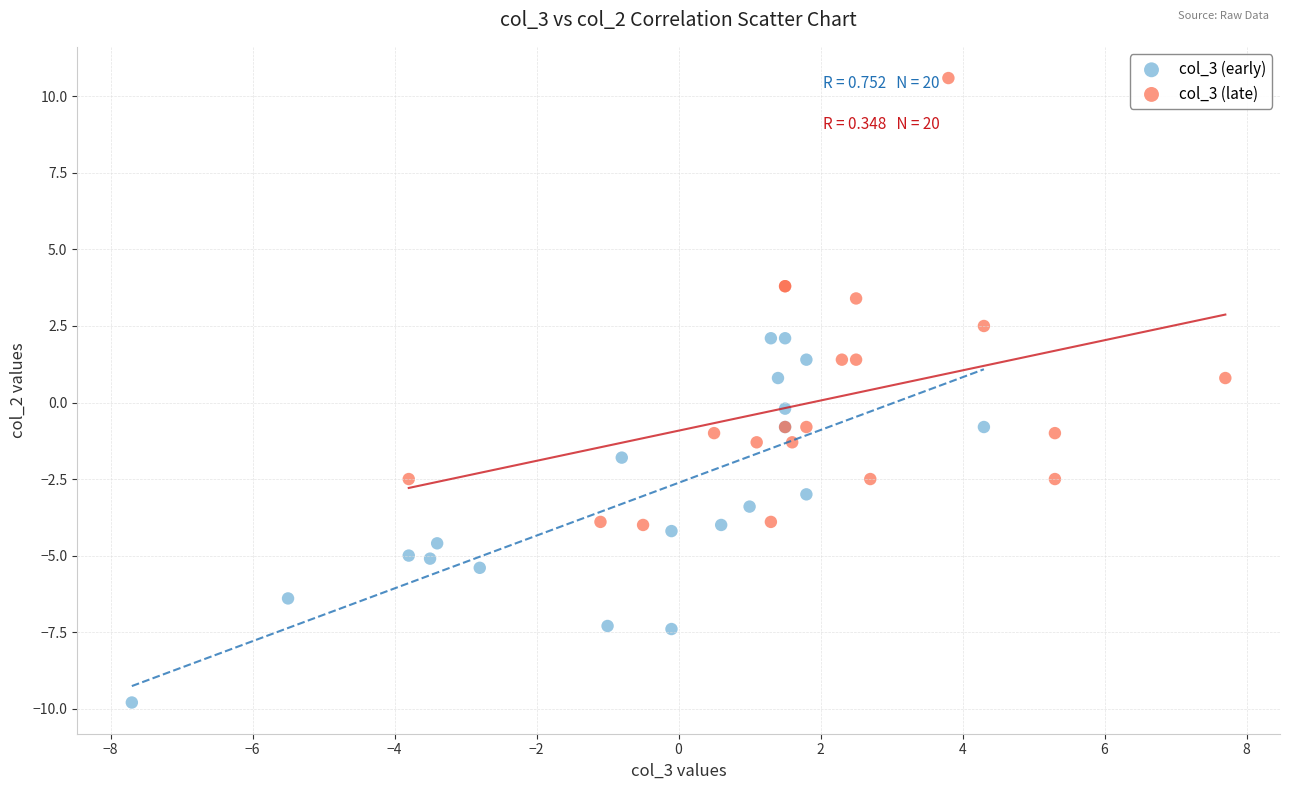

Which series contains the highest Y value?

col_3 (late)